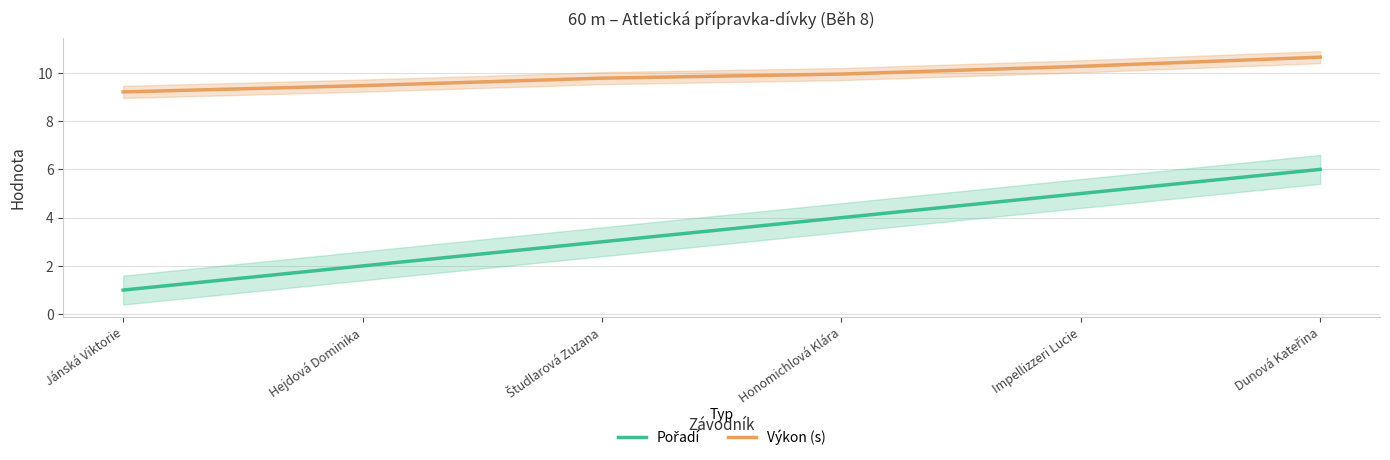

What is the value of the Pořadí point at the 6th from the left?

6.0